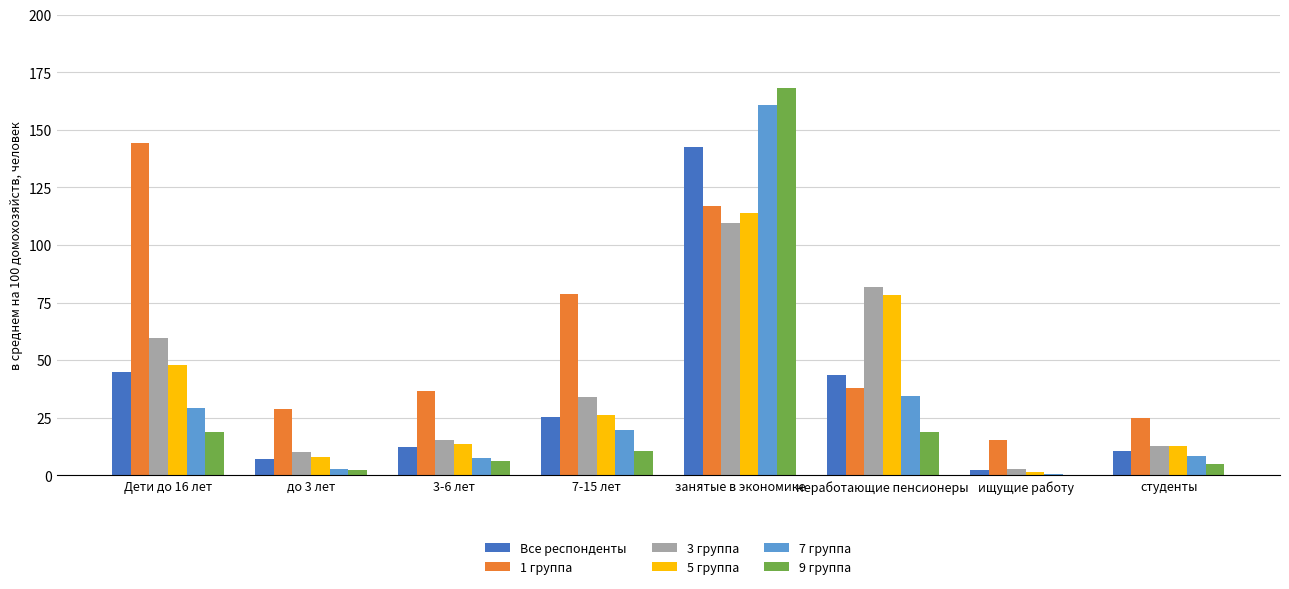

Between Дети до 16 лет and студенты, which series saw the biggest shift?

1 группа